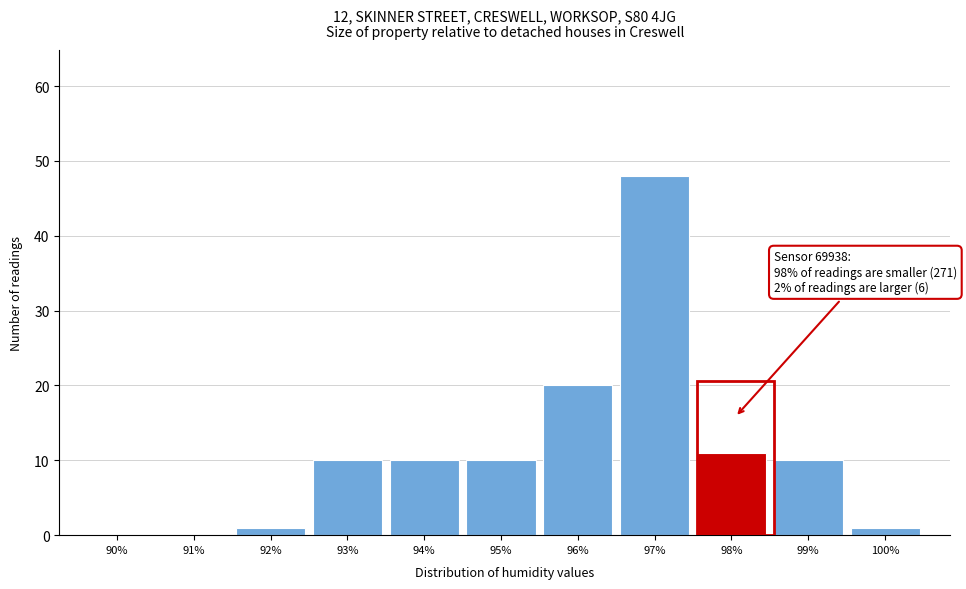

Reading left to right, extract all data points from this chart.

90%=0	91%=0	92%=1	93%=10	94%=10	95%=10	96%=20	97%=48	98%=11	99%=10	100%=1